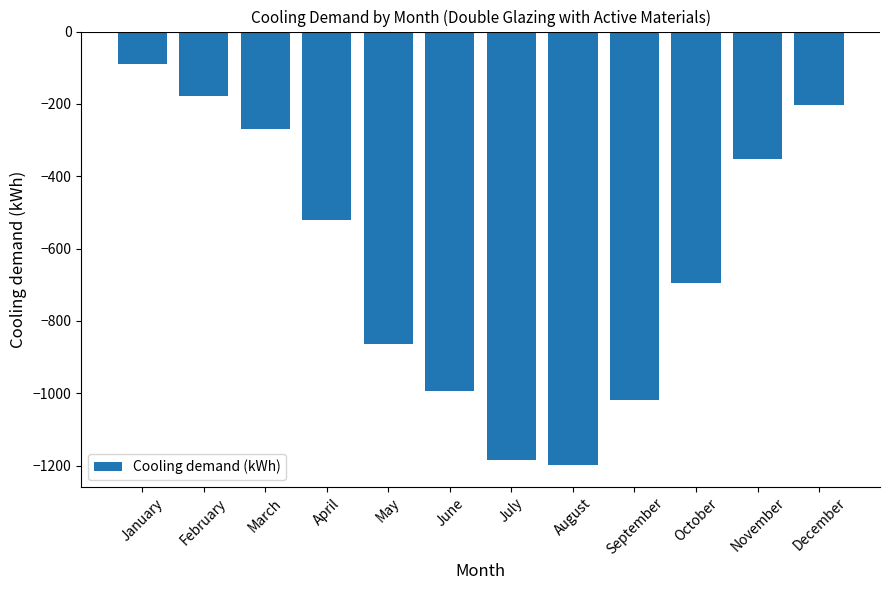

What is the value of the 3rd bar from the left?

-268.8